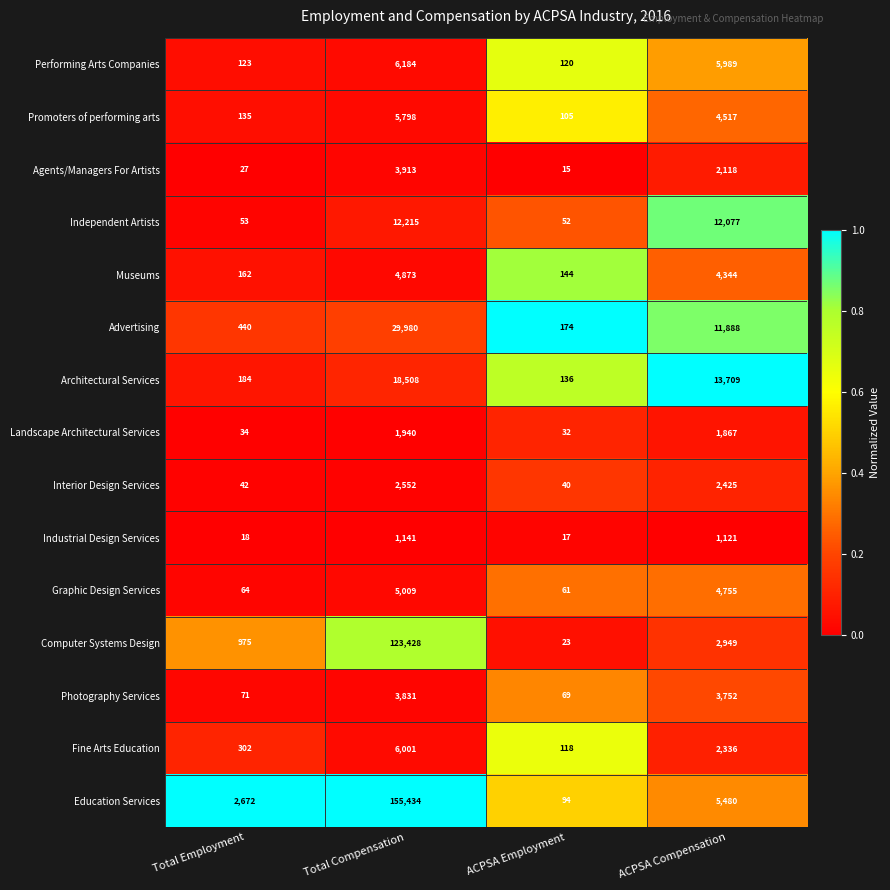

What is the sum of all Independent Artists values?

24397